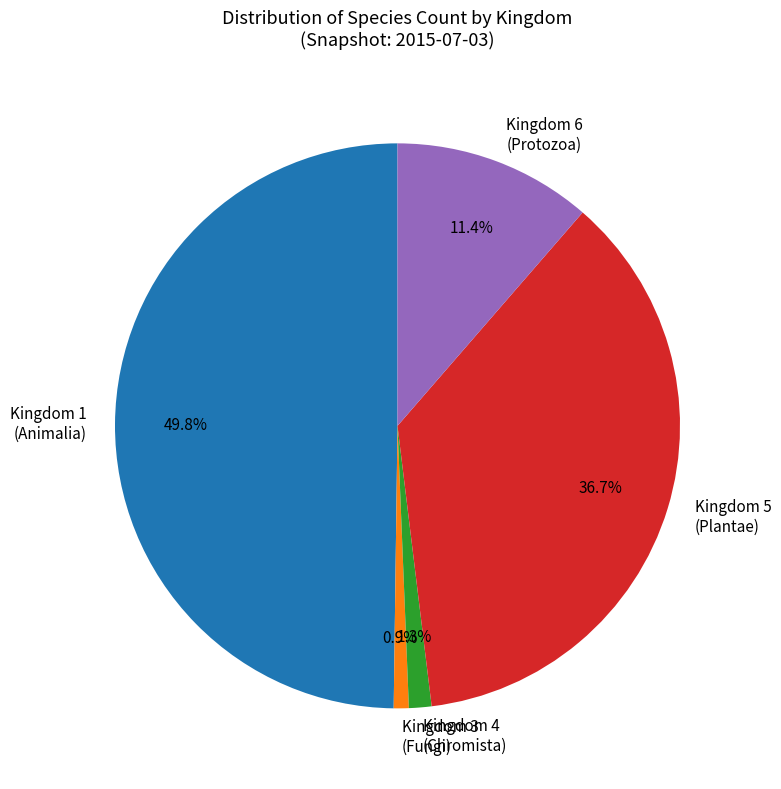

Does Kingdom 3 (Fungi) represent more than half of the total?

No